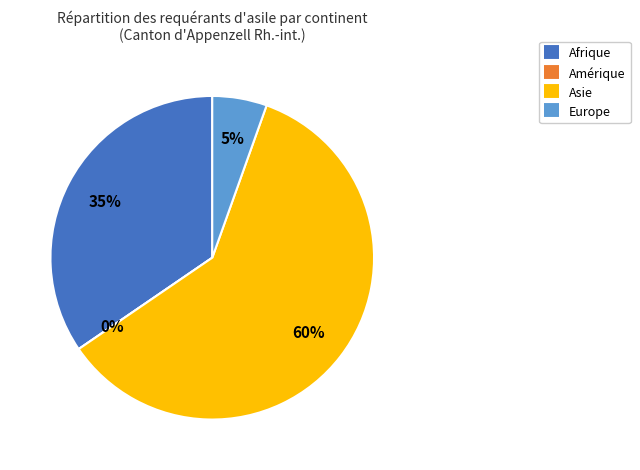

To the nearest percent, what percentage of the pie is Afrique?

35%